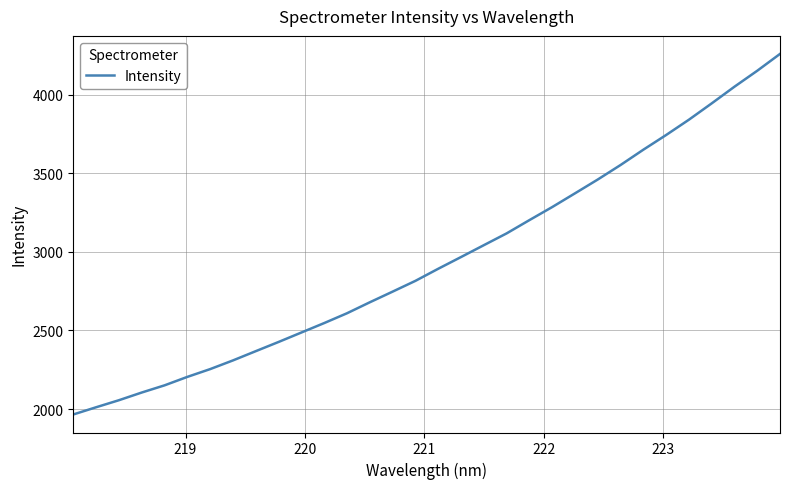

What is the greatest value displayed?

4258.4